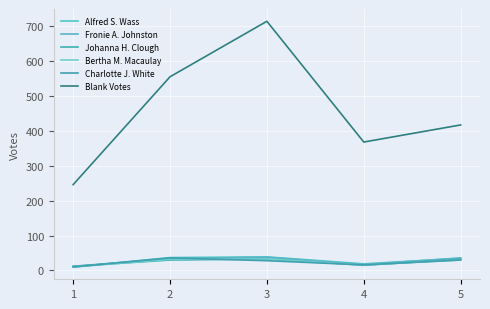

In Blank Votes, how many points are lower than both neighbors (excluding endpoints)?

1